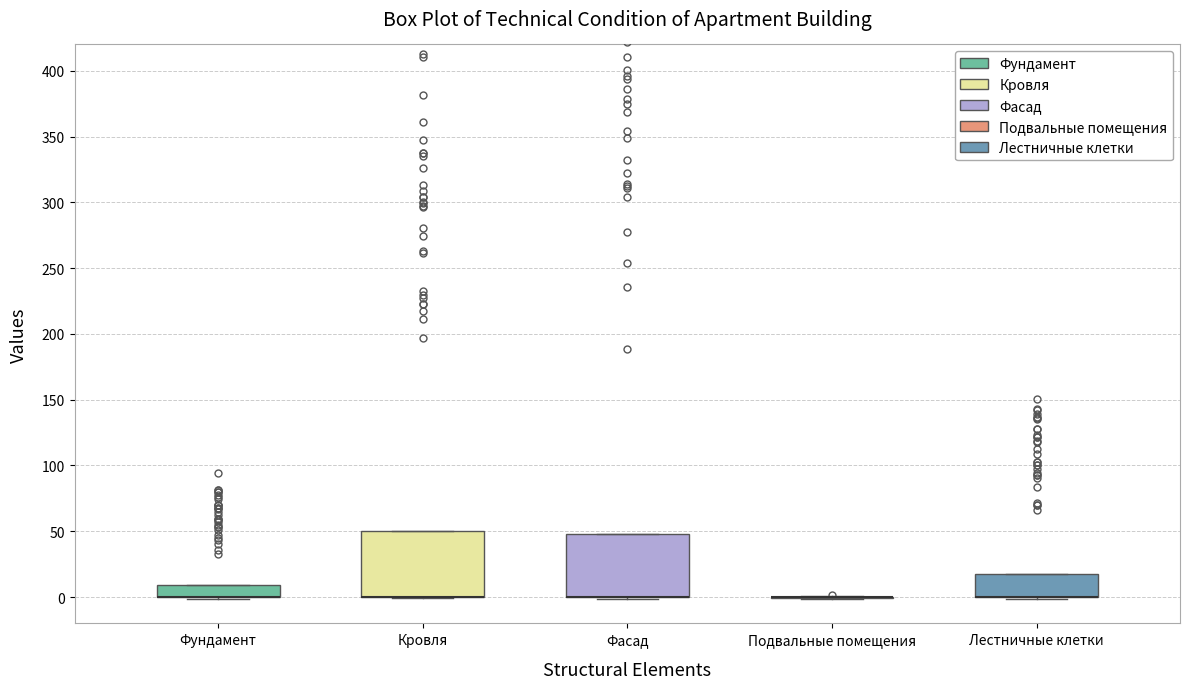

Where is the lower edge of the box for Фундамент on the y-axis? The values are not printed on the chart, so give them approximately, as read against the axis.

0